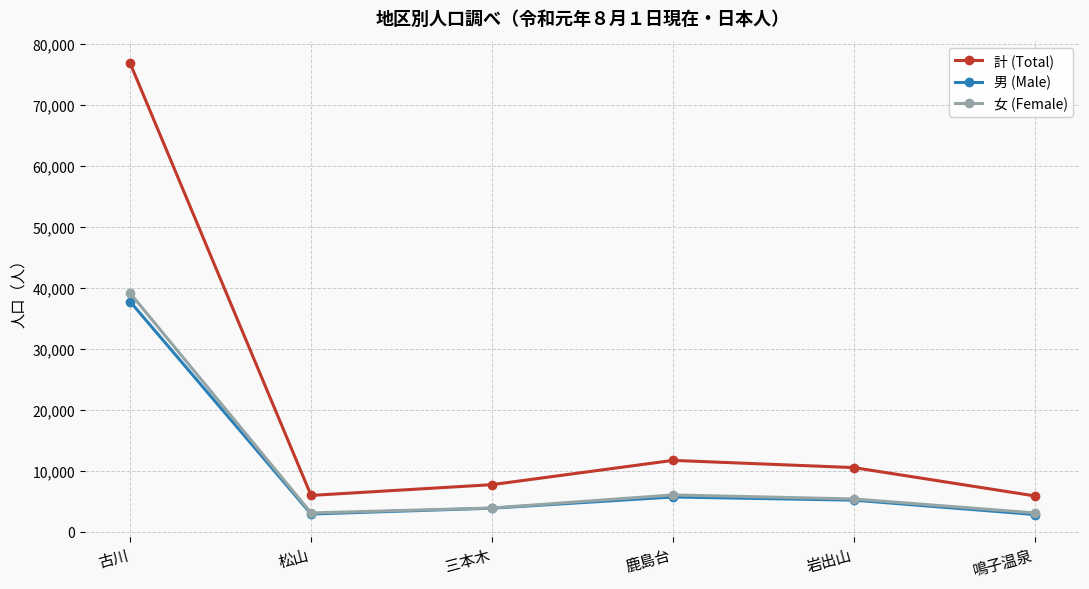

What is the spread (max minus min) of values at 鹿島台?

6002